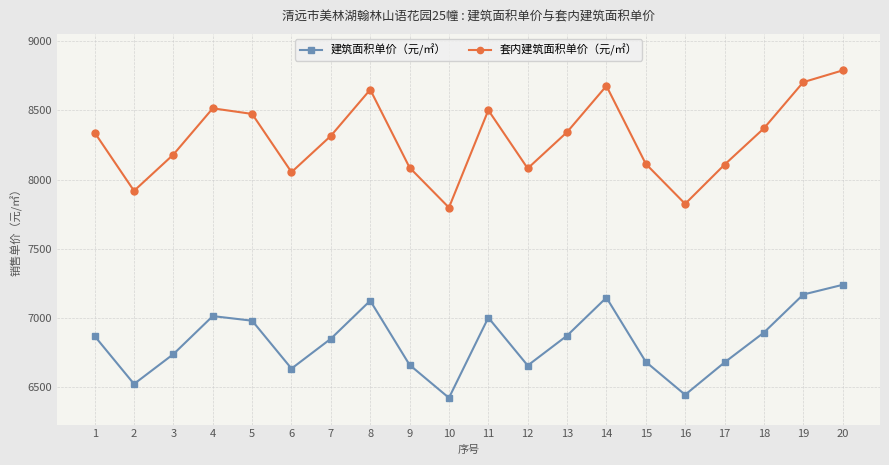

What is the spread (max minus min) of values at 1?

1468.3